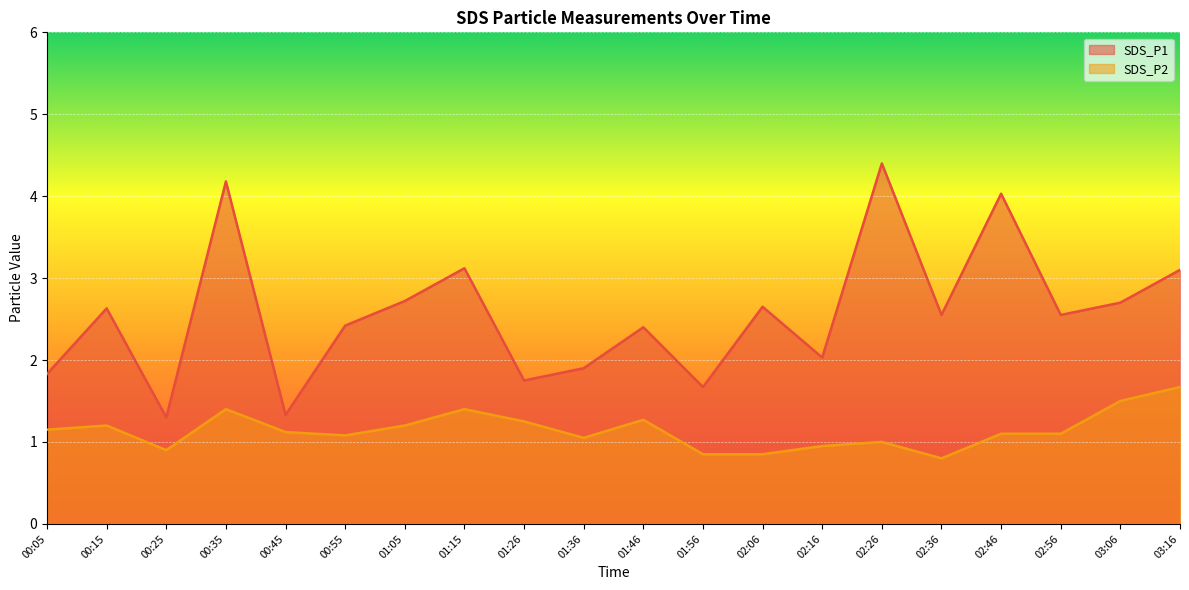

Is it true that SDS_P2 equals 1.5 at 03:06?

True